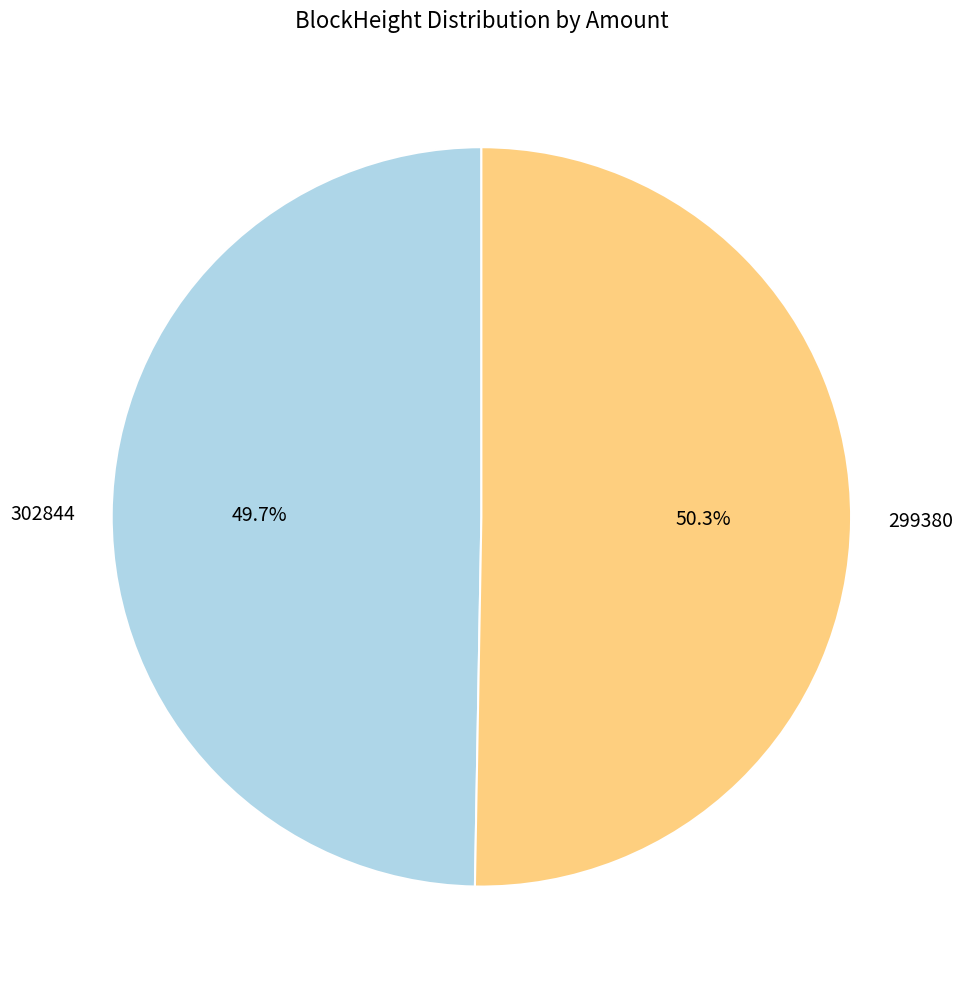

Combined, what portion of the pie is 302844 and 299380?

100.0%